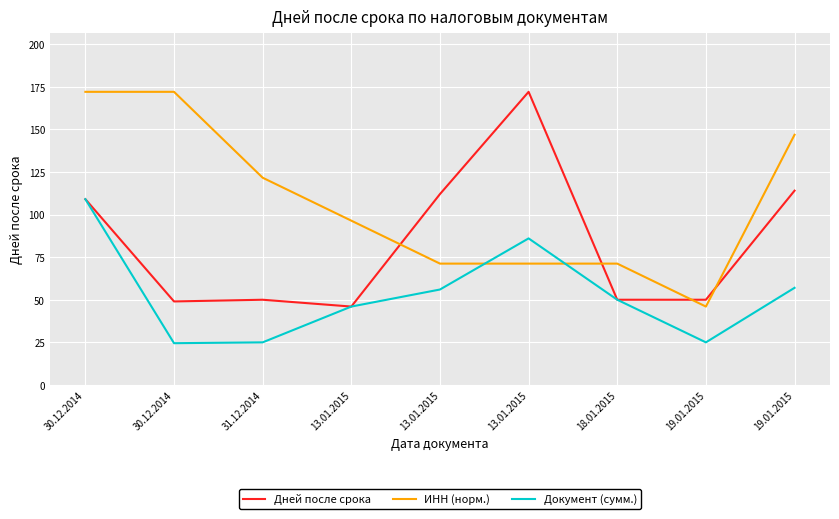

After their last crossing, which series has the higher values: ИНН (норм.) or Дней после срока?

ИНН (норм.)